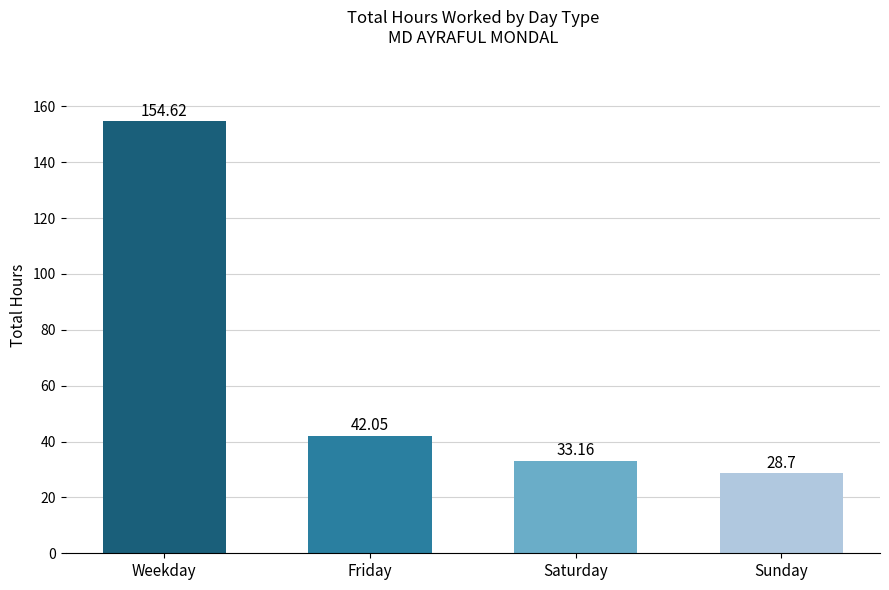

Is it true that the value at Weekday is 81.5?

False